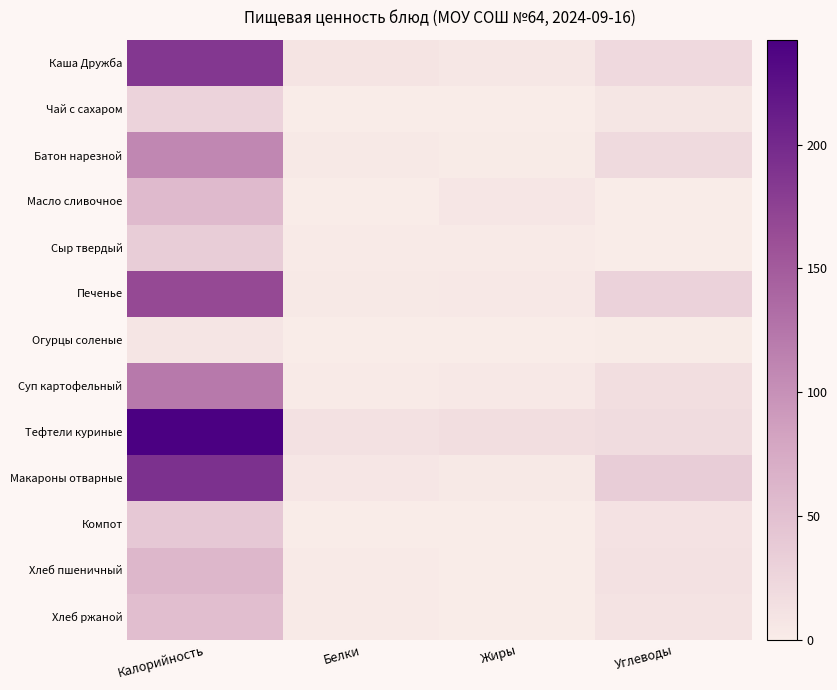

Which label corresponds to the largest value in the chart?

Калорийность